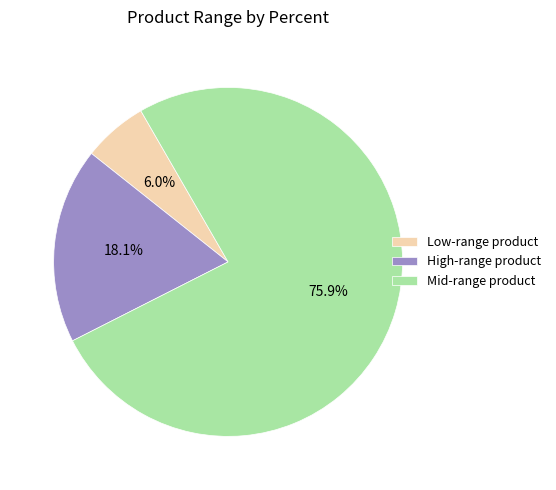

Which slice is the smallest?

Low-range product